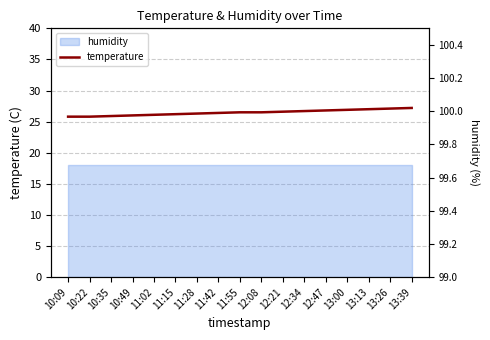

What is the lowest value of the temperature series?

25.8